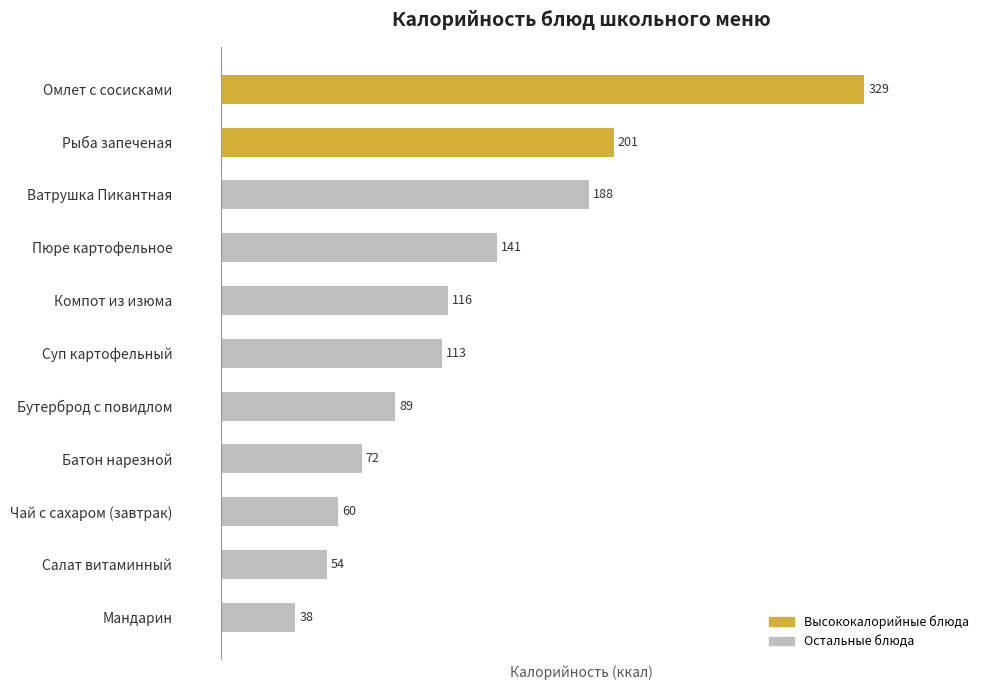

The chart shows a value of 116.0 at Компот из изюма. True or false?

True